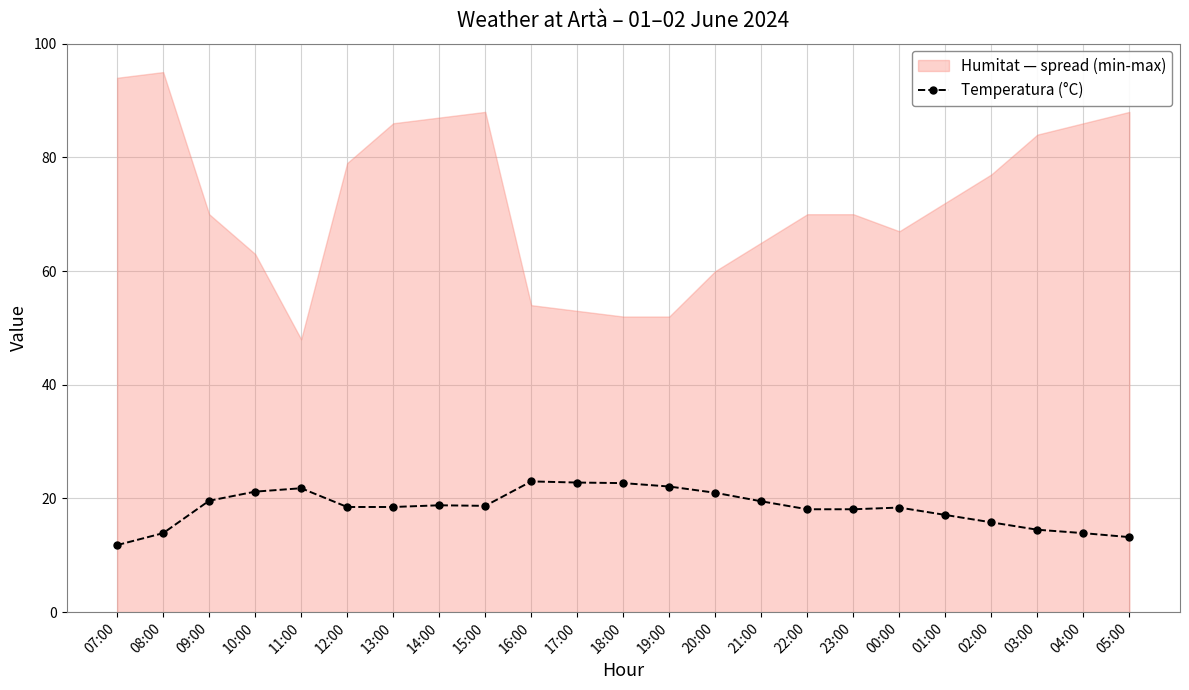

Read the value at 05:00.

13.2